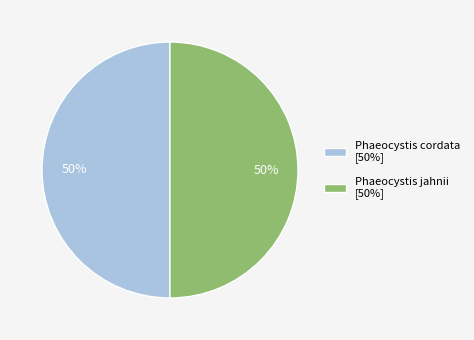

Approximately how many times larger is the value at Phaeocystis cordata [50%] compared to Phaeocystis jahnii [50%]?

1.0